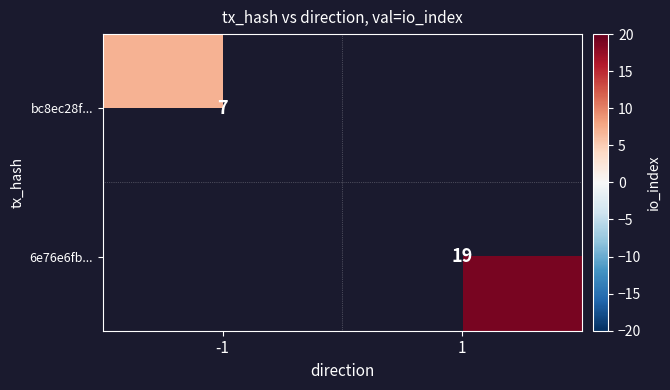

The 6e76e6fb... series shows 13 at 1. True or false?

False